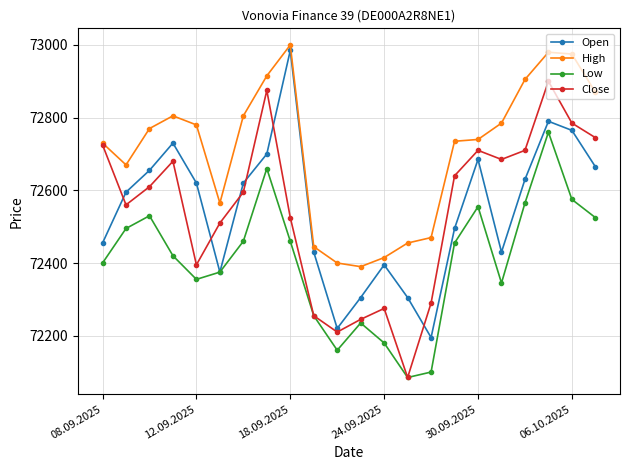

What are all the series names shown in the legend?

Open, High, Low, Close